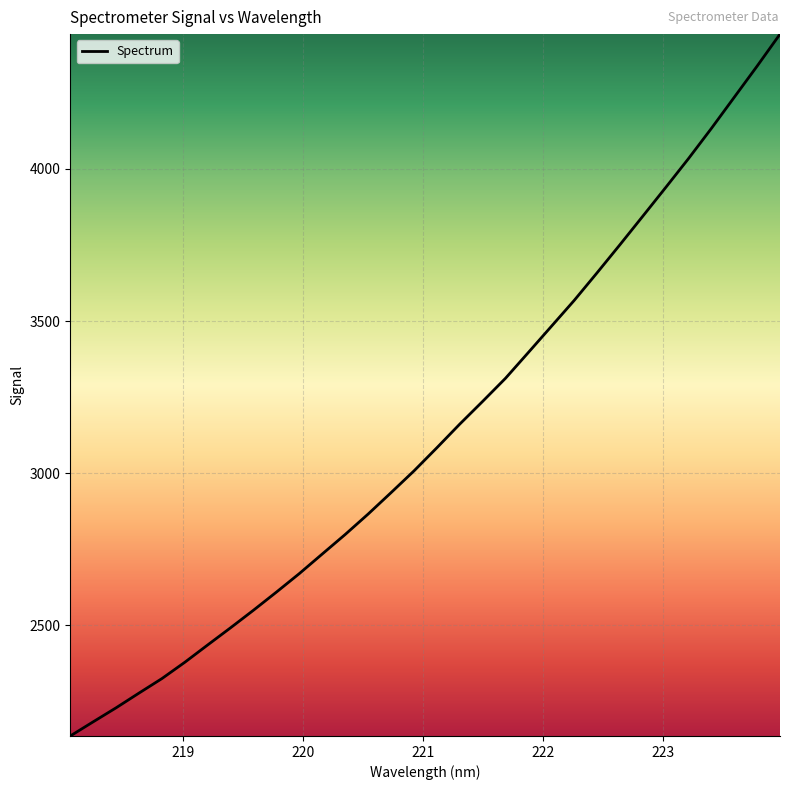

What is the greatest value displayed?

4443.2